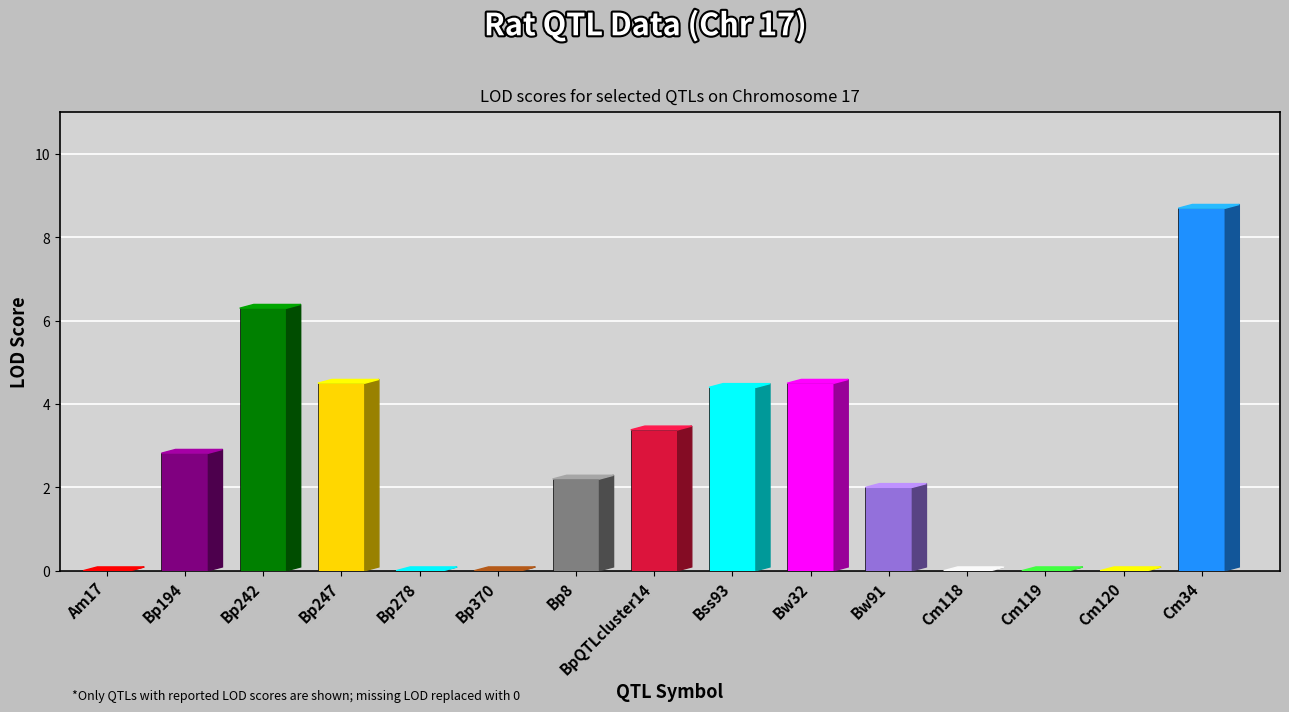

What is the average value?

2.6